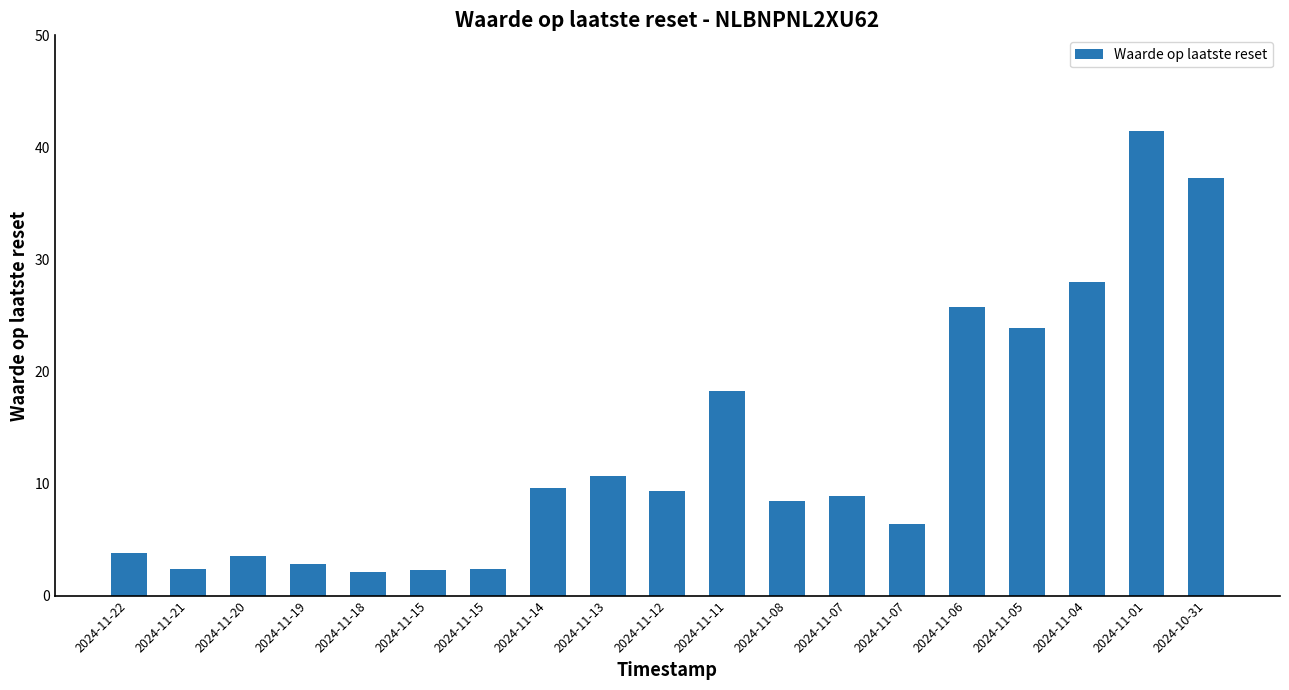

What is the label of the 2nd bar from the left?

2024-11-21